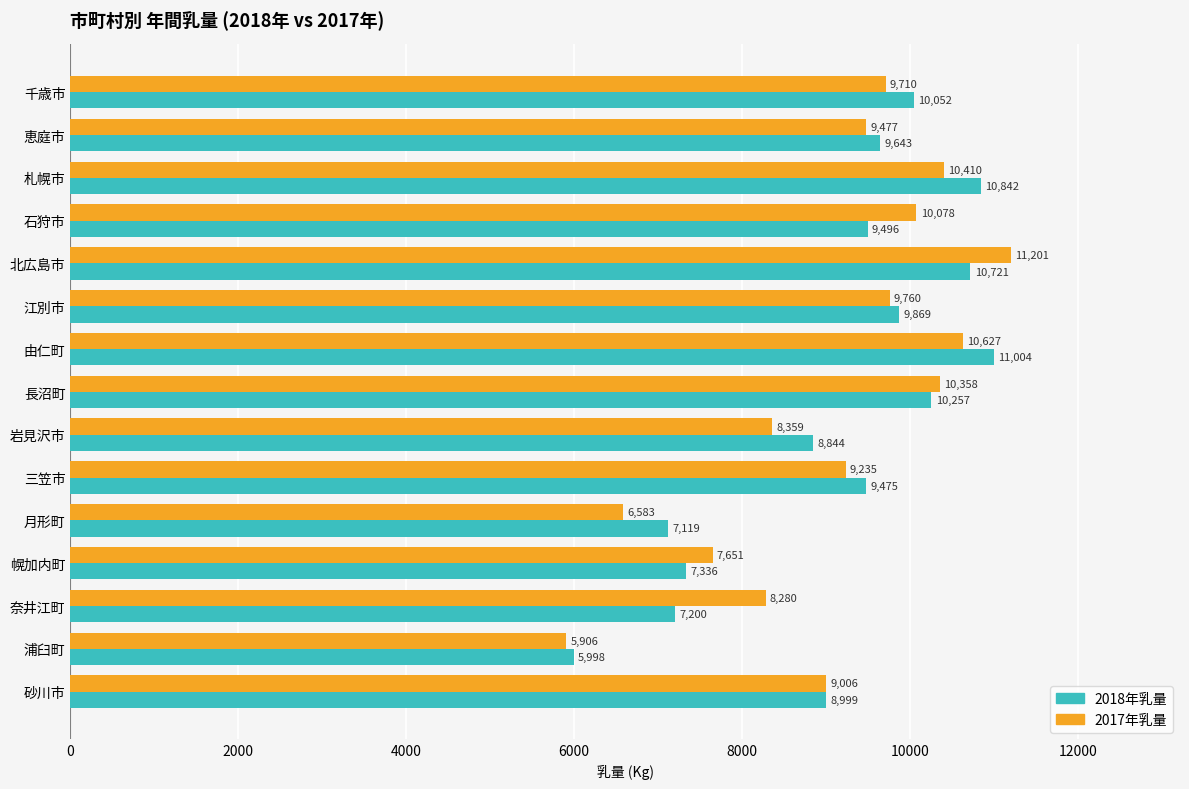

What is the greatest value displayed?

11201